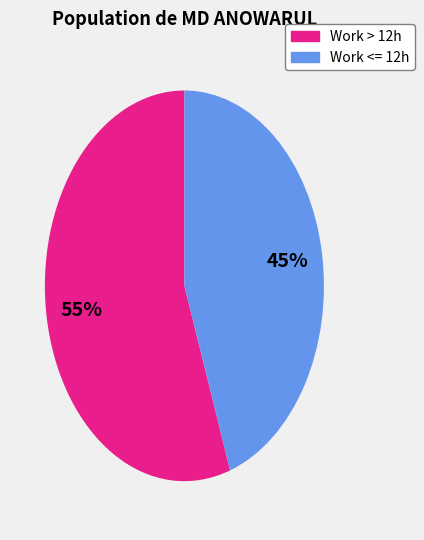

Is there a majority slice in this chart?

Yes